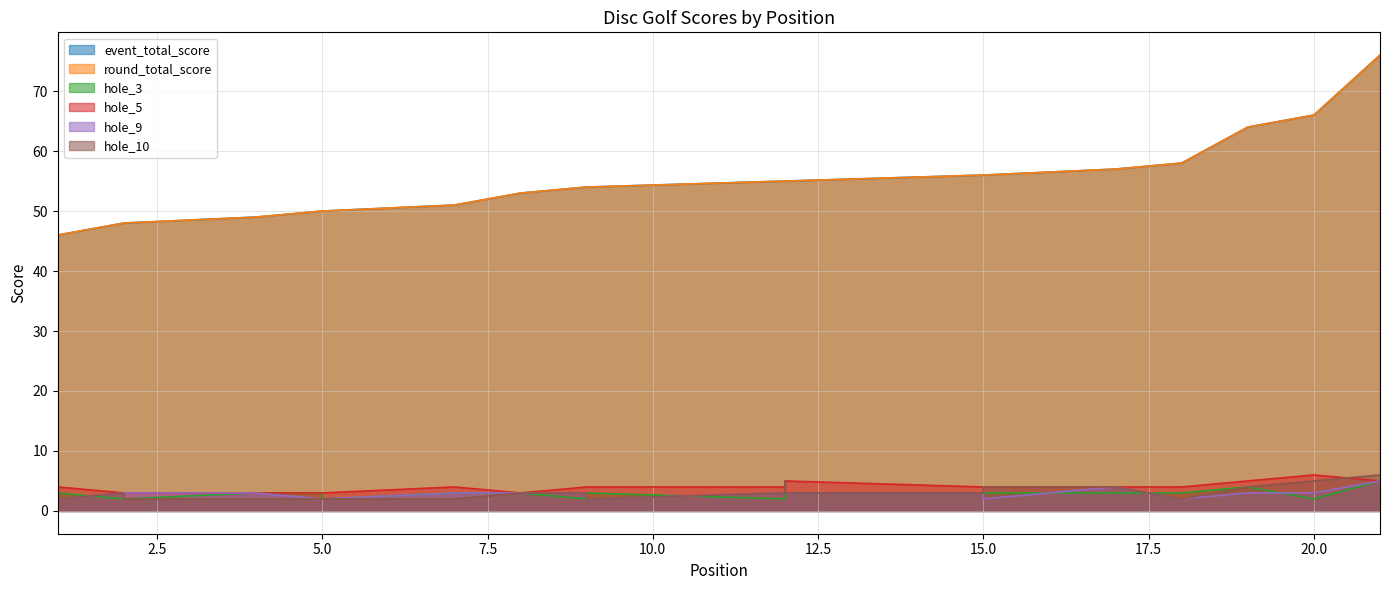

What is the difference between the second highest and minimum values in the event_total_score series?

20